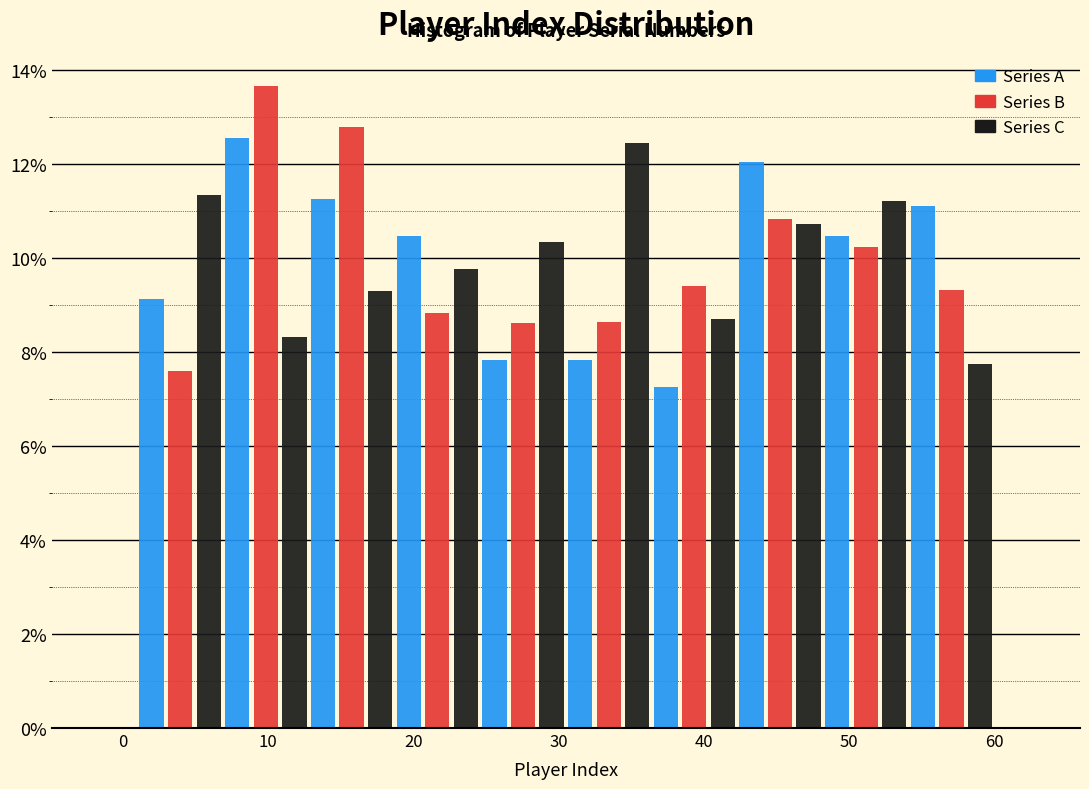

In the Series B series, which range on the x-axis has the tallest bar?

6.9 to 12.8